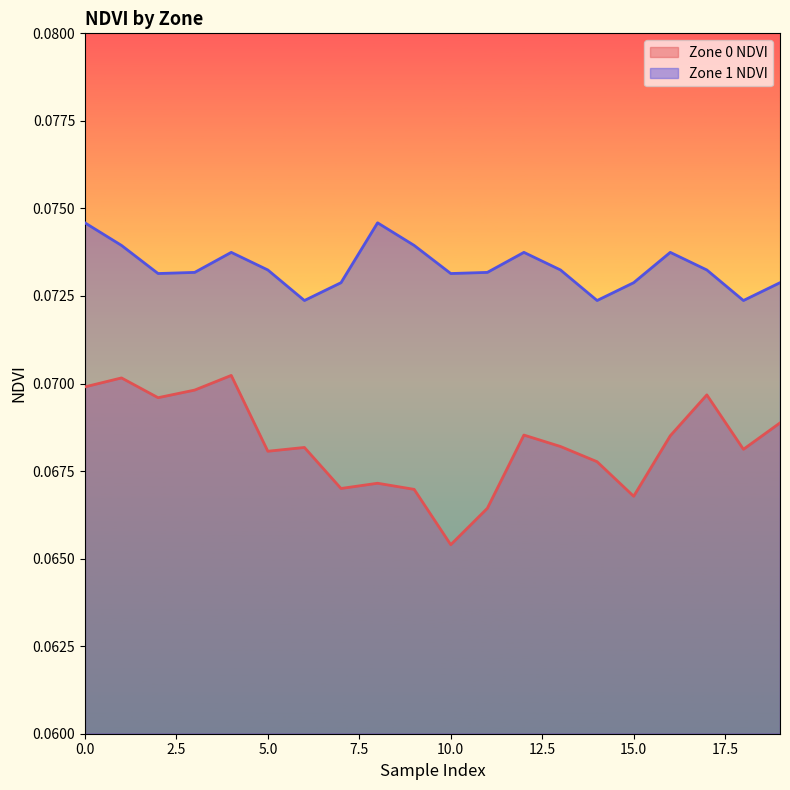

Between 16 and 17, which series saw the biggest shift?

Zone 0 NDVI